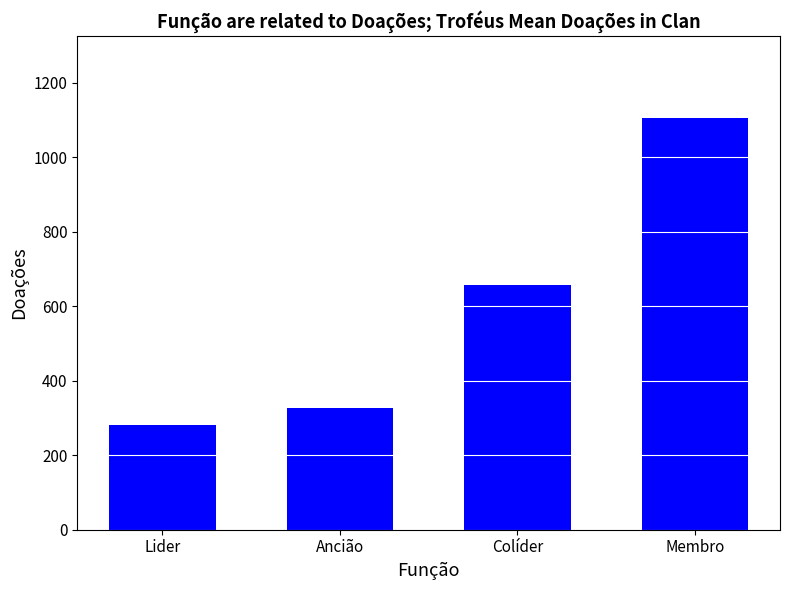

The value at Lider is 282. True or false?

True